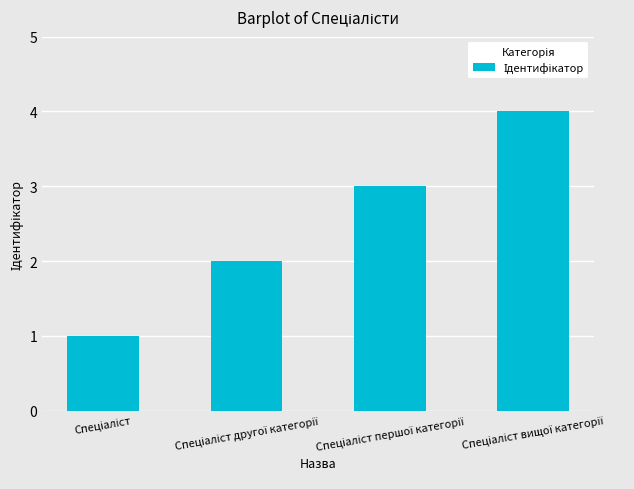

What is the sum of all values?

10